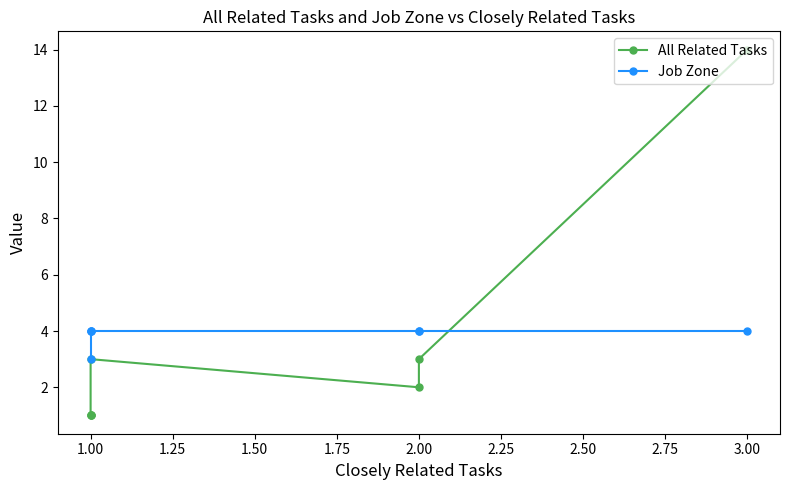

Does the chart have visible grid lines?

No